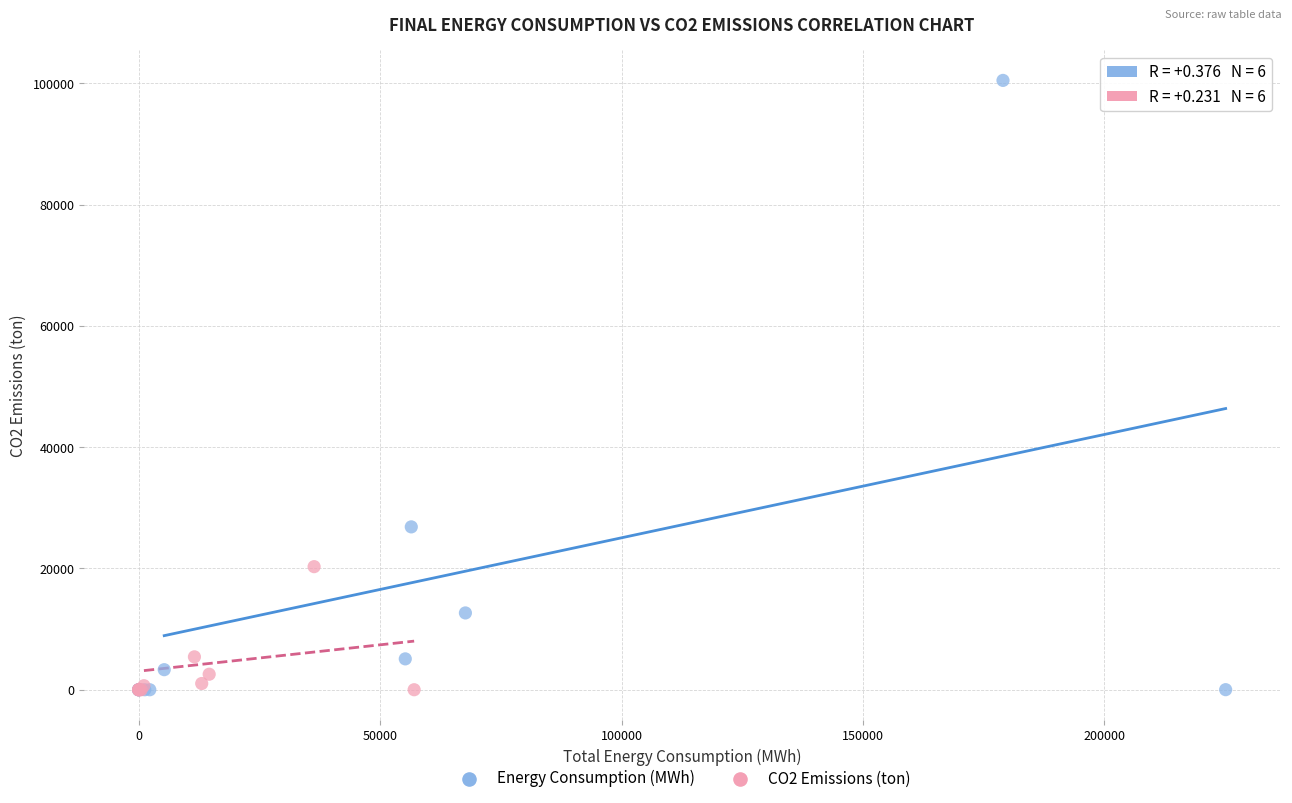

What are all the series names shown in the legend?

Energy Consumption (MWh), CO2 Emissions (ton)